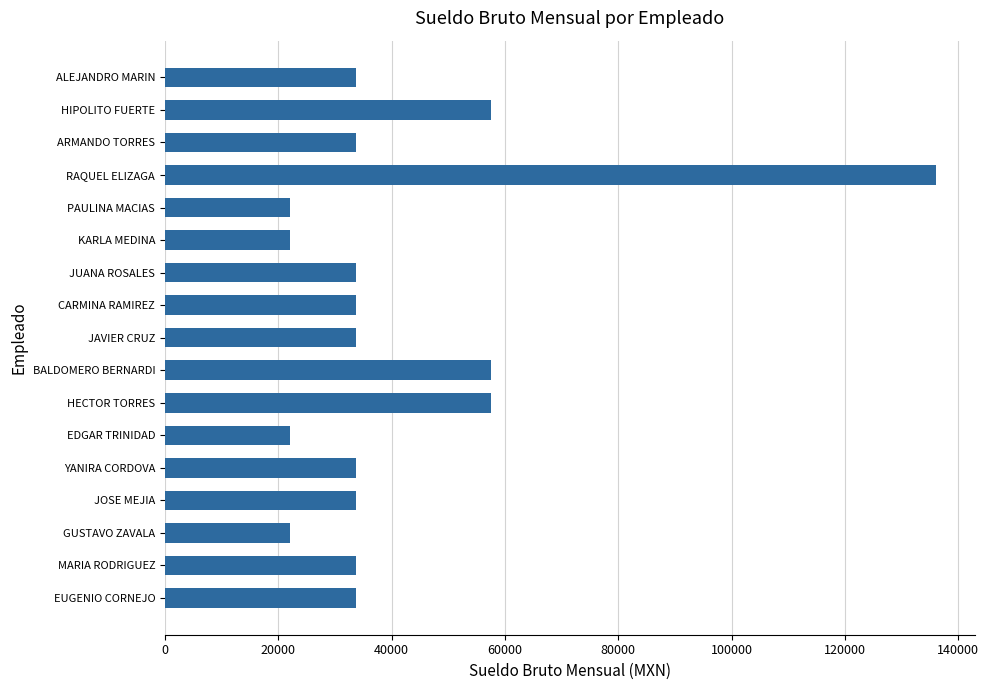

What is the change in value from GUSTAVO ZAVALA to ARMANDO TORRES?

+11755